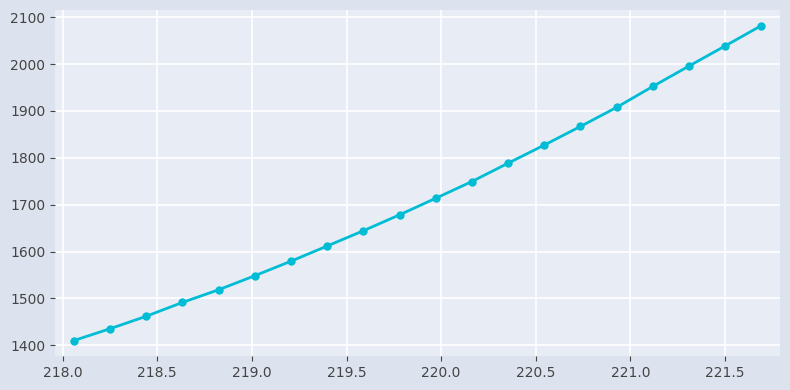

What is the greatest value displayed?

2081.8